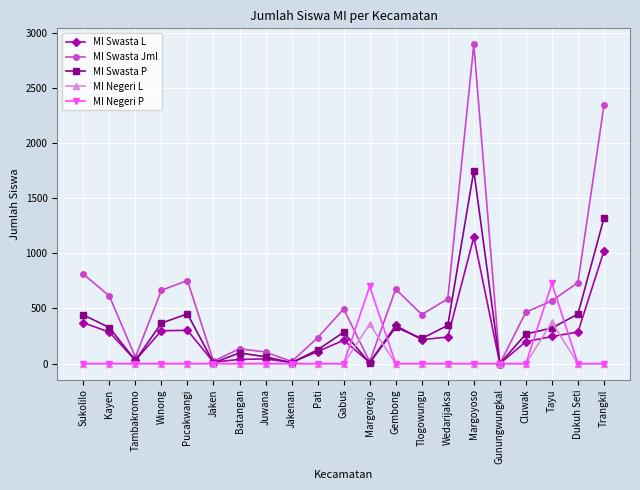

Is the value of MI Swasta L at Wedarijaksa greater than the value of MI Swasta Jml at Dukuh Seti?

No